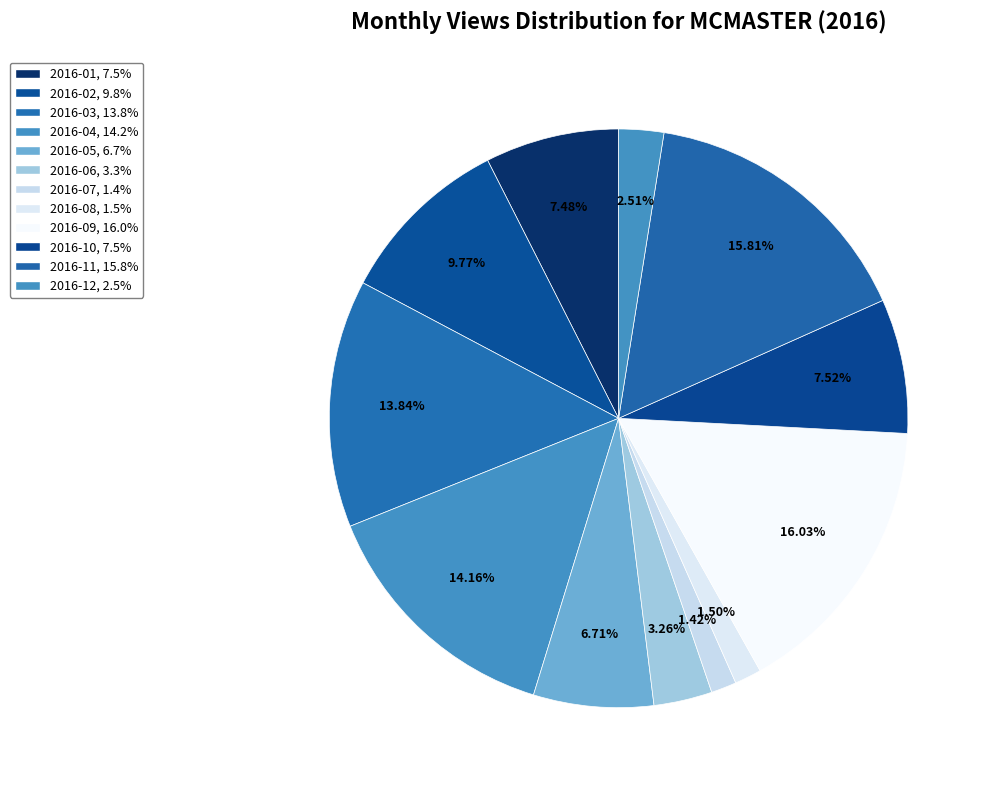

Count the number of slices in the pie.

12